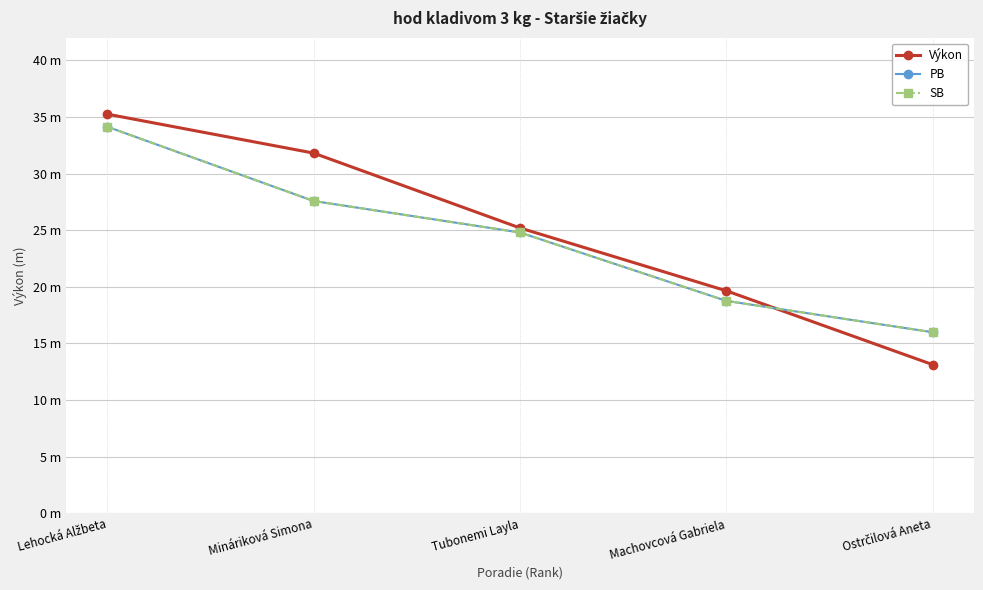

What value does the SB series have at Tubonemi Layla?

24.8